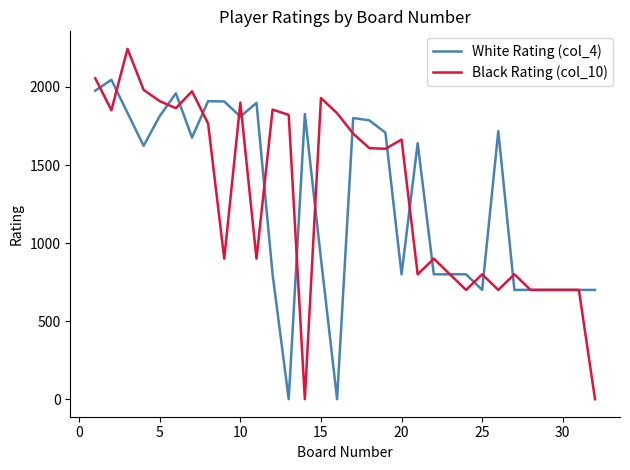

Which series has the widest spread of values?

Black Rating (col_10)